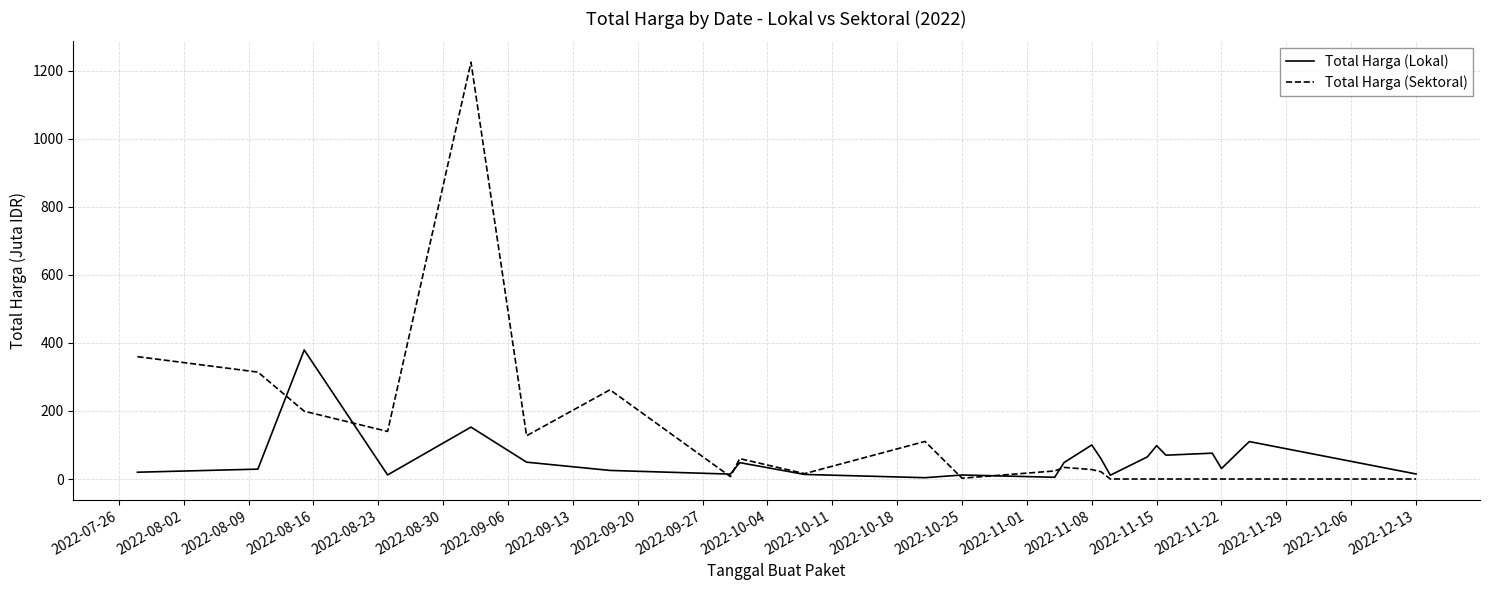

Which series has the widest spread of values?

Total Harga (Sektoral)